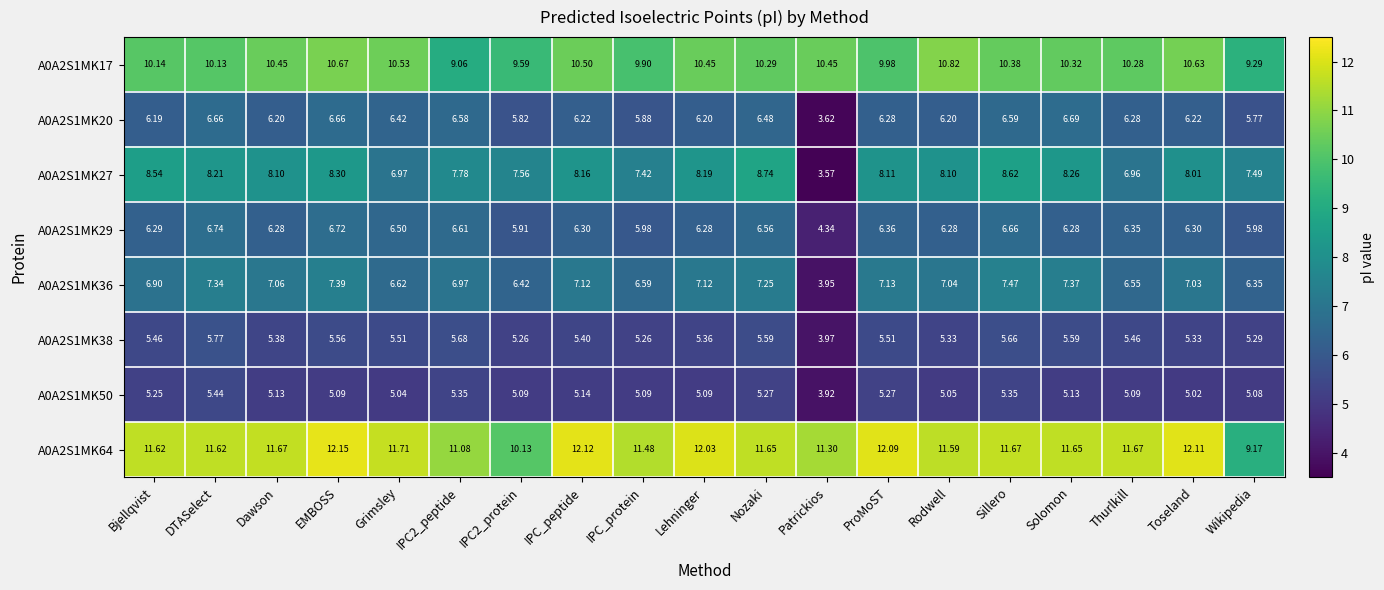

Which series has the largest range (max minus min)?

A0A2S1MK27